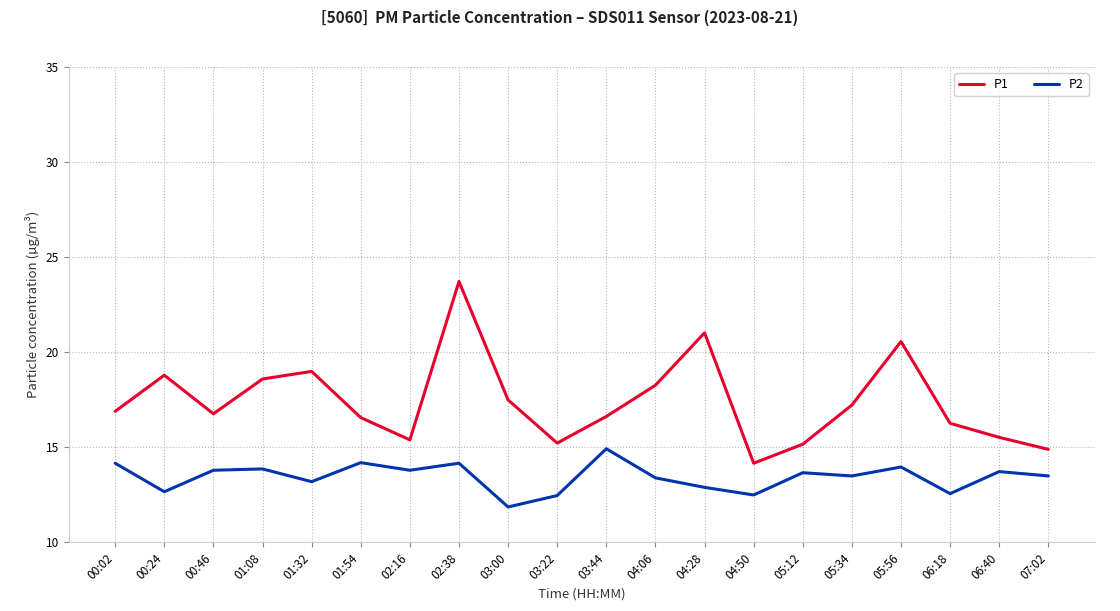

The value of P2 at 01:32 is 13.2. True or false?

True